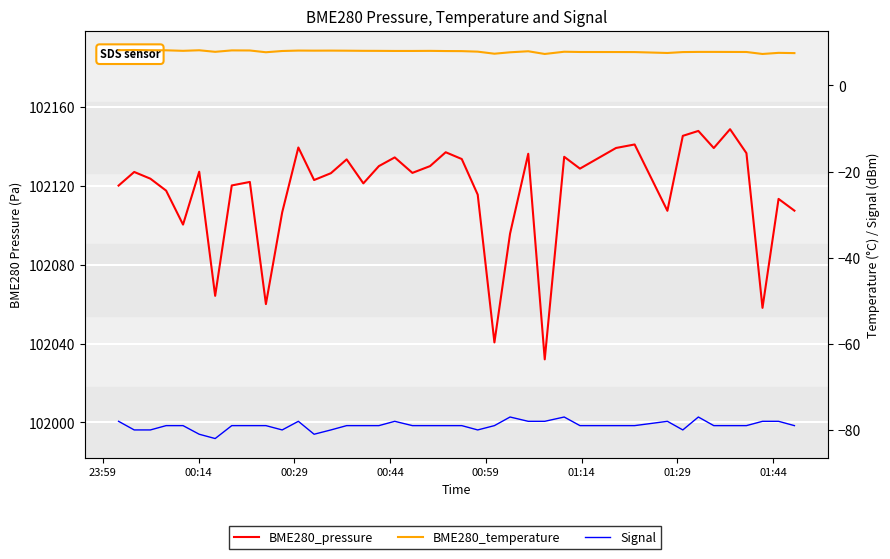

What is the average value of the BME280_temperature series?

7.9